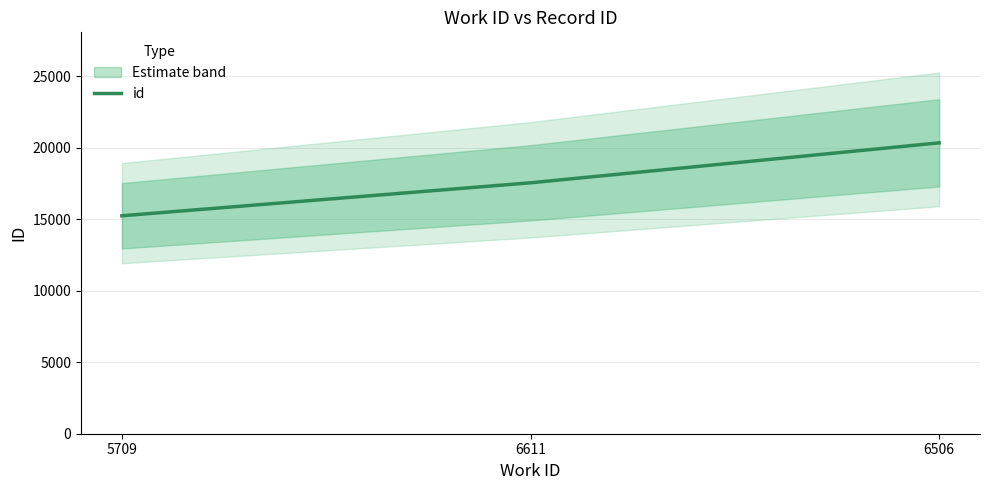

How many distinct data groups are displayed?

1